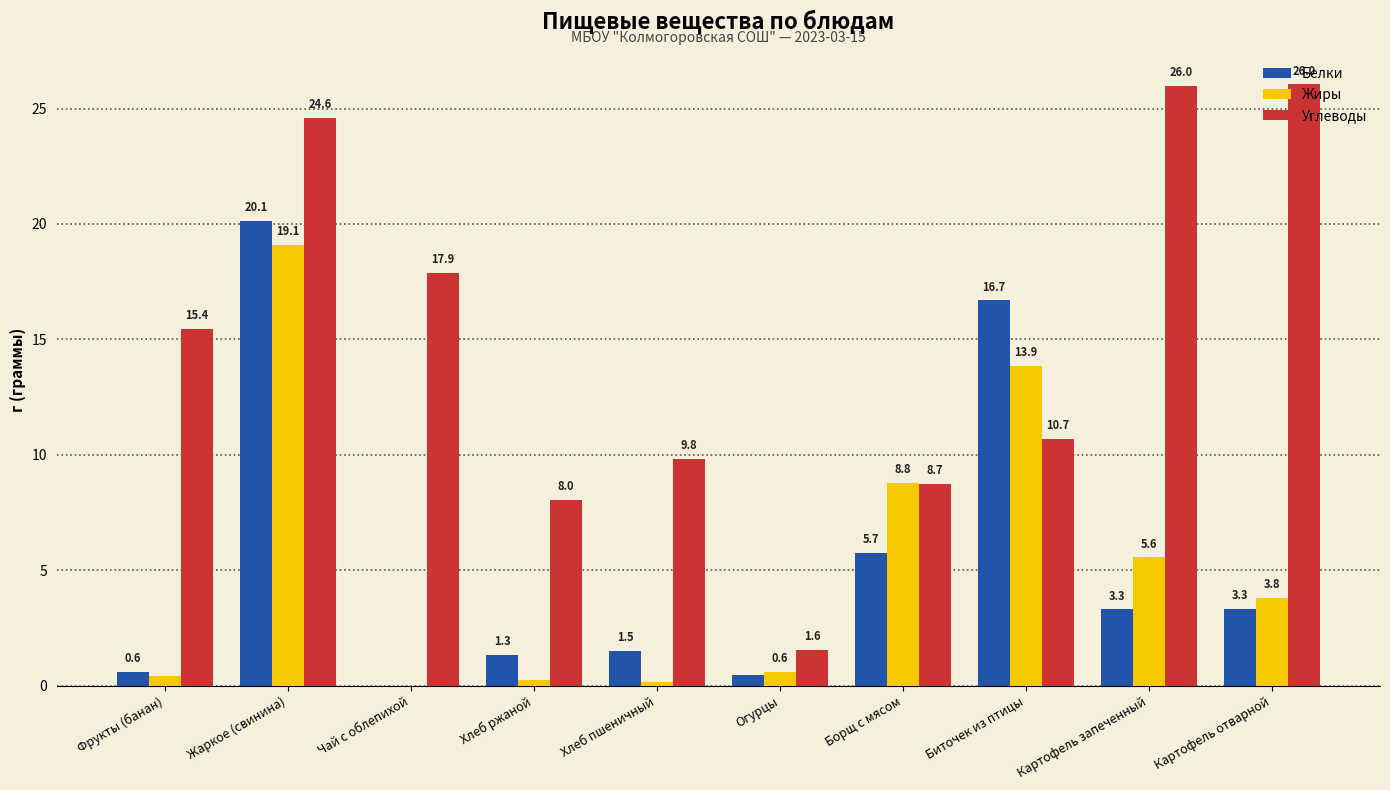

Count the number of categories in the chart.

10